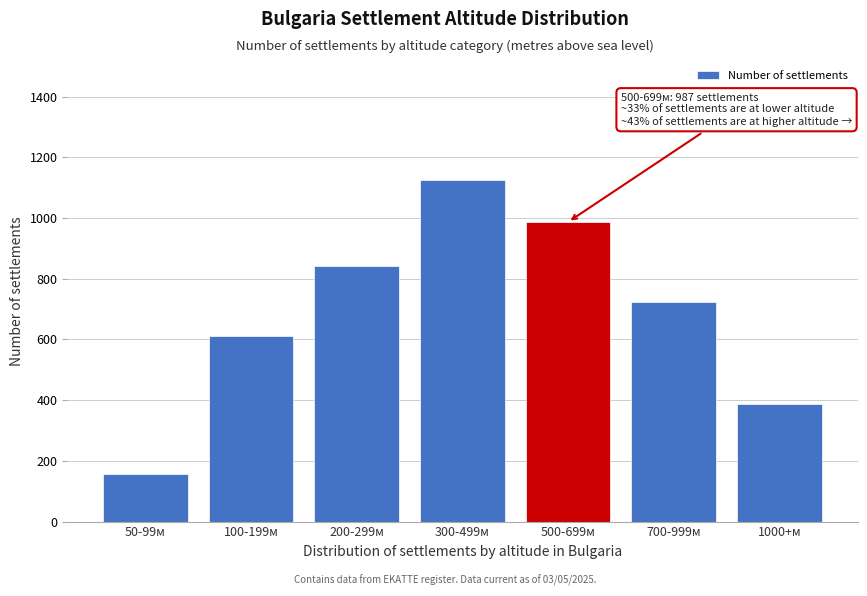

Reading left to right, extract all data points from this chart.

50-99м=156	100-199м=612	200-299м=843	300-499м=1124	500-699м=987	700-999м=723	1000+м=387